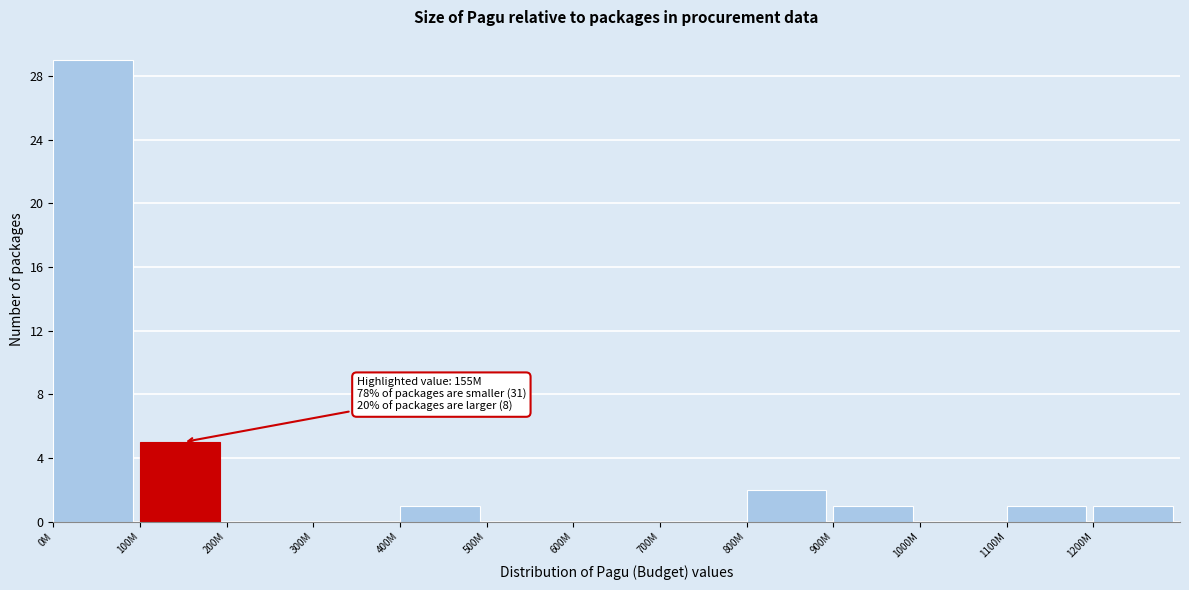

Reading left to right, transcribe all the data shown in this chart.

0M=29	100M=5	200M=0	300M=0	400M=1	500M=0	600M=0	700M=0	800M=2	900M=1	1000M=0	1100M=1	1200M=1